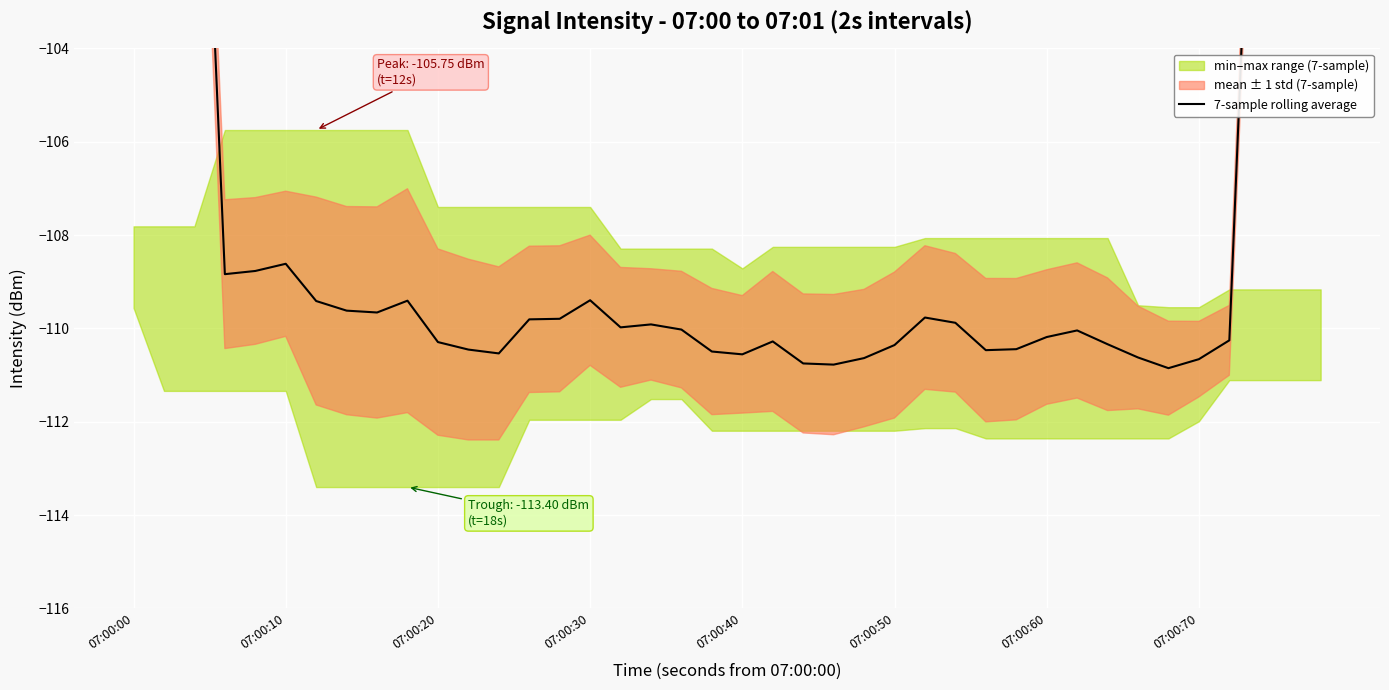

Reading right to left, list all the values displayed in this chart.

-63.0	-78.9	-94.6	-110.3	-110.7	-110.9	-110.6	-110.3	-110.0	-110.2	-110.4	-110.5	-109.9	-109.8	-110.4	-110.6	-110.8	-110.8	-110.3	-110.6	-110.5	-110.0	-109.9	-110.0	-109.4	-109.8	-109.8	-110.5	-110.5	-110.3	-109.4	-109.7	-109.6	-109.4	-108.6	-108.8	-108.8	-93.7	-78.1	-62.2